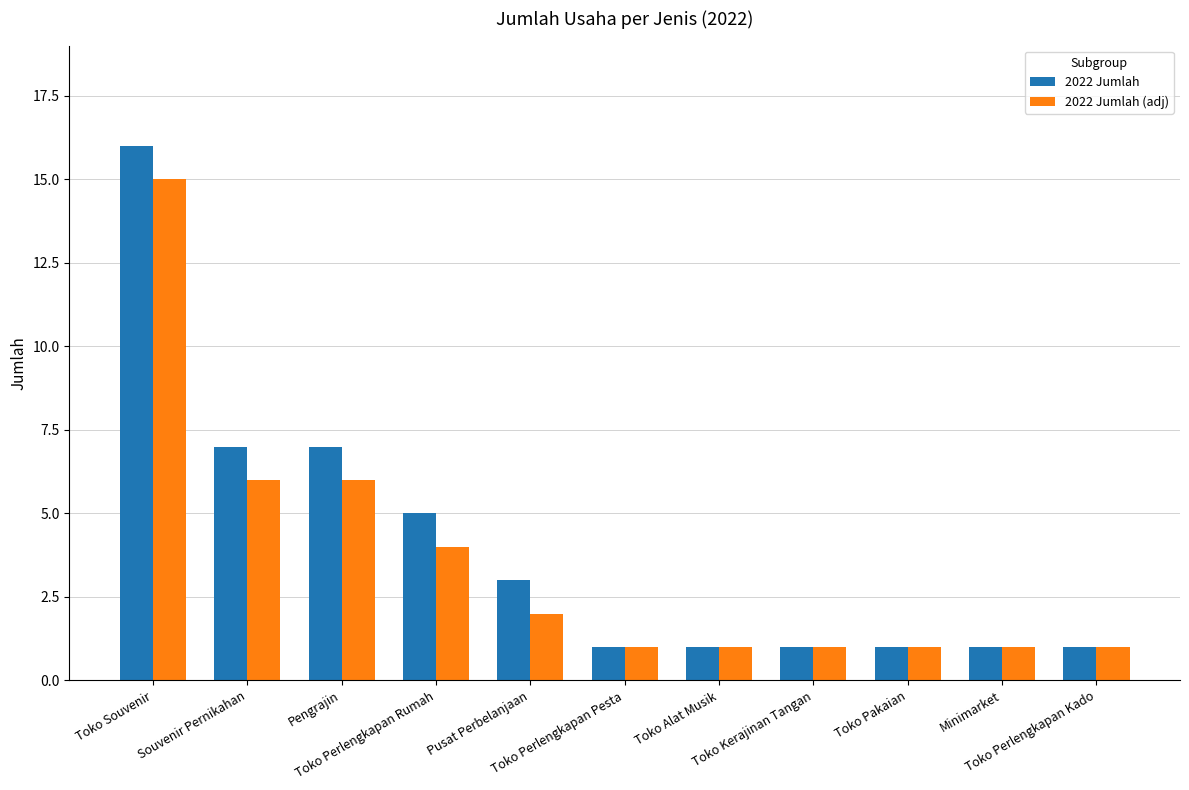

Which series has the largest range (max minus min)?

2022 Jumlah